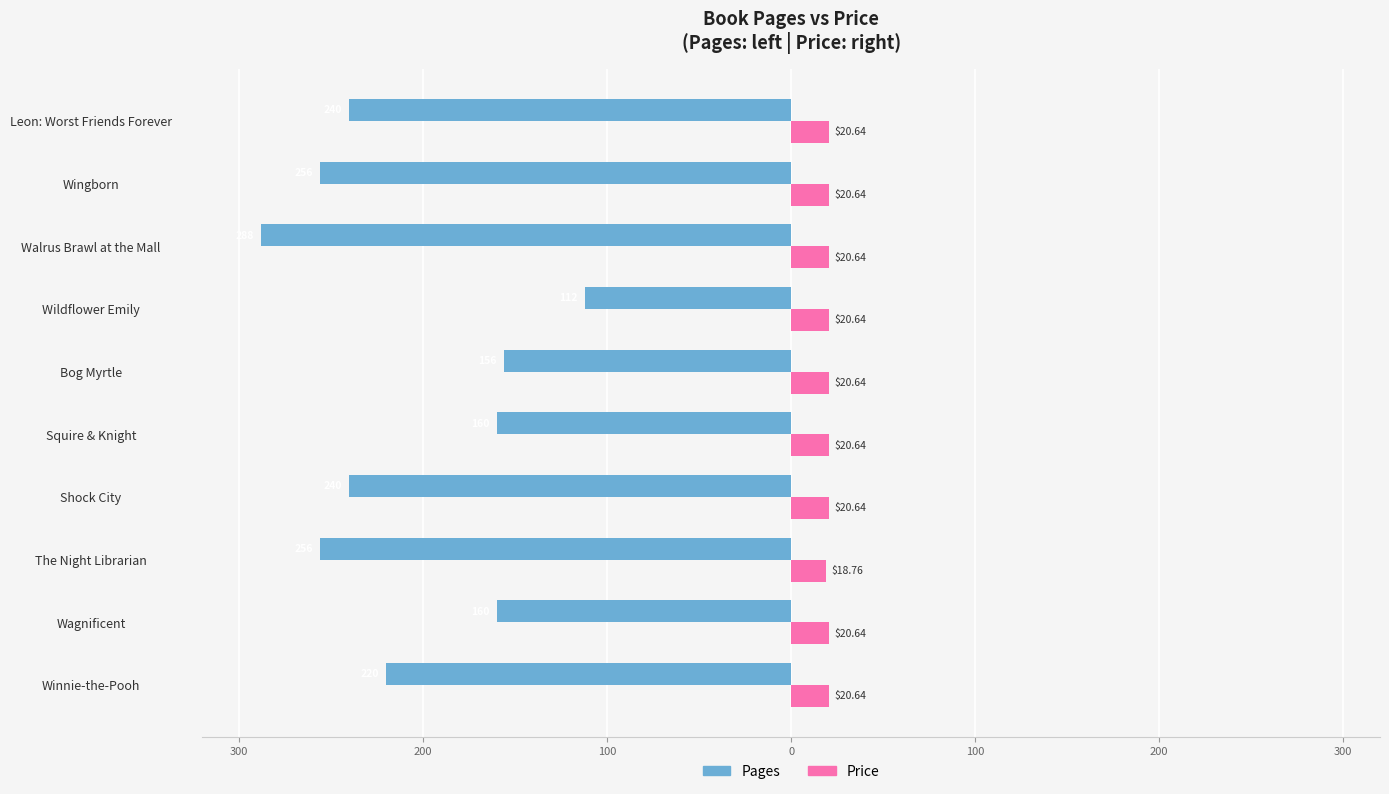

What are all the series names shown in the legend?

Pages, Price